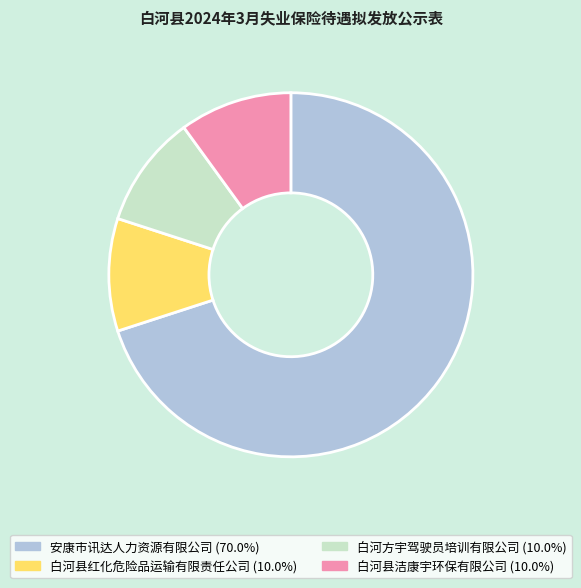

Approximately how many times larger is the value at 安康市讯达人力资源有限公司 compared to 白河县洁康宇环保有限公司?

7.0